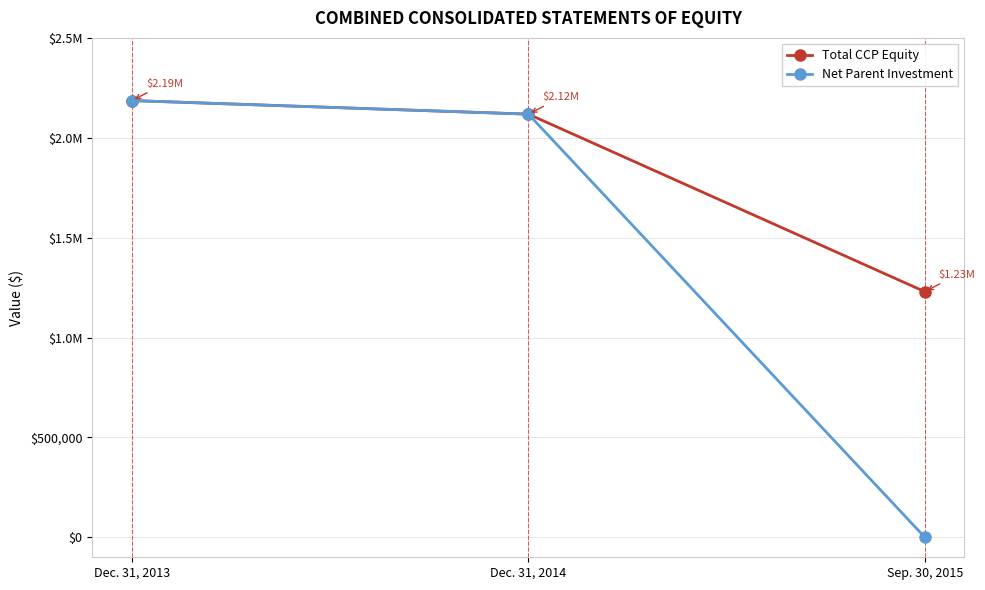

Read the Total CCP Equity value at Sep. 30, 2015, to the nearest 100.

1229600